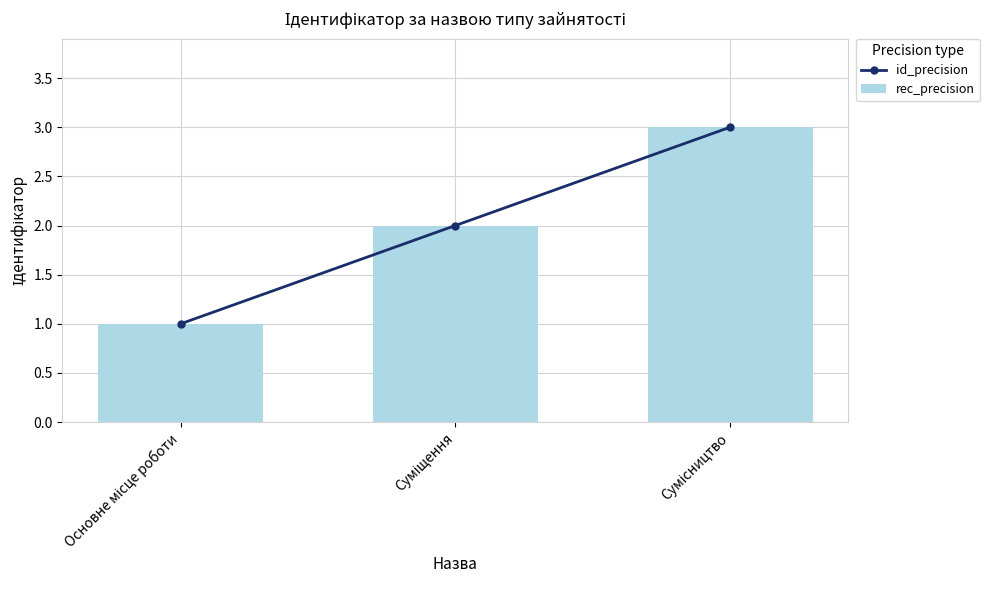

Between Суміщення and Сумісництво, which series saw the biggest shift?

id_precision